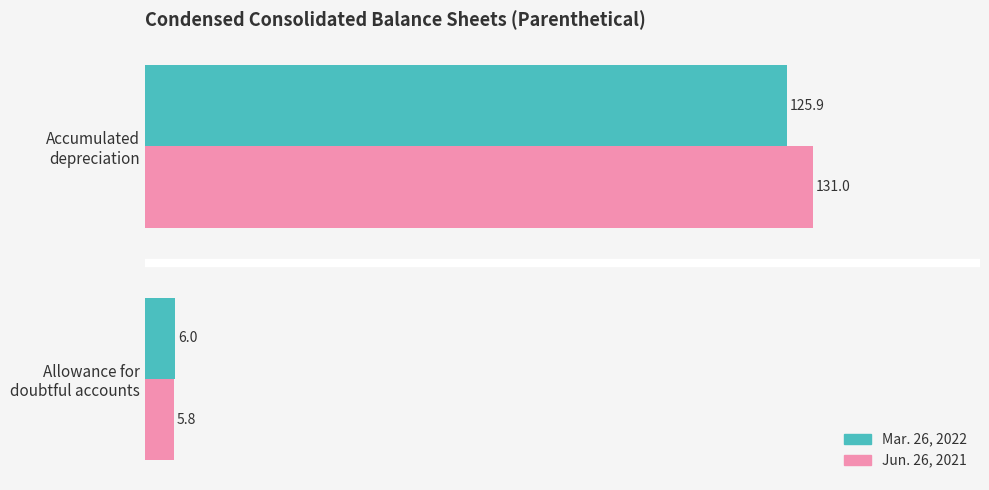

What is the difference between the maximum and minimum values in the Mar. 26, 2022 series?

119.9